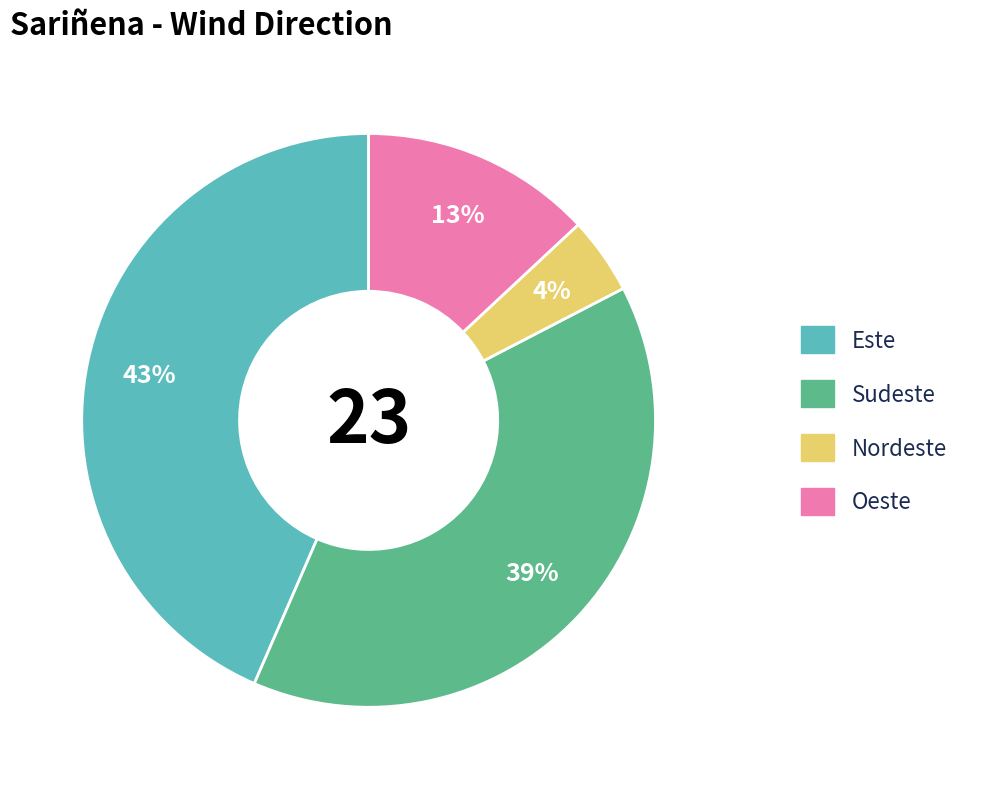

To the nearest percent, what is the difference between the Oeste and Sudeste slice percentages?

26%